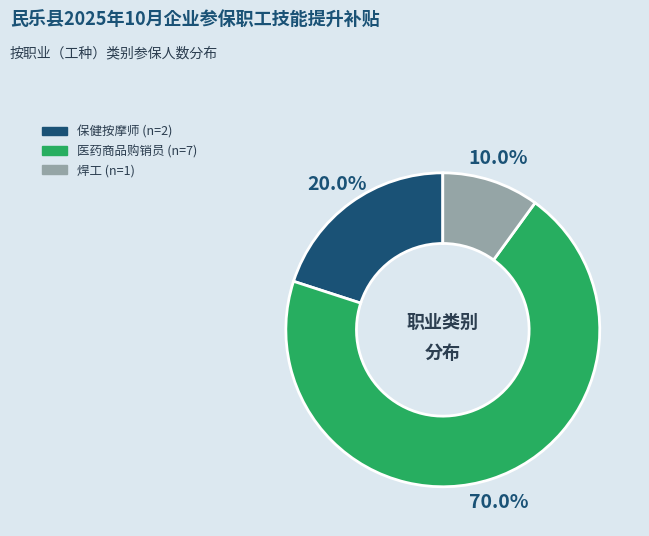

Approximately how many times larger is the value at 医药商品购销员 compared to 焊工?

7.0